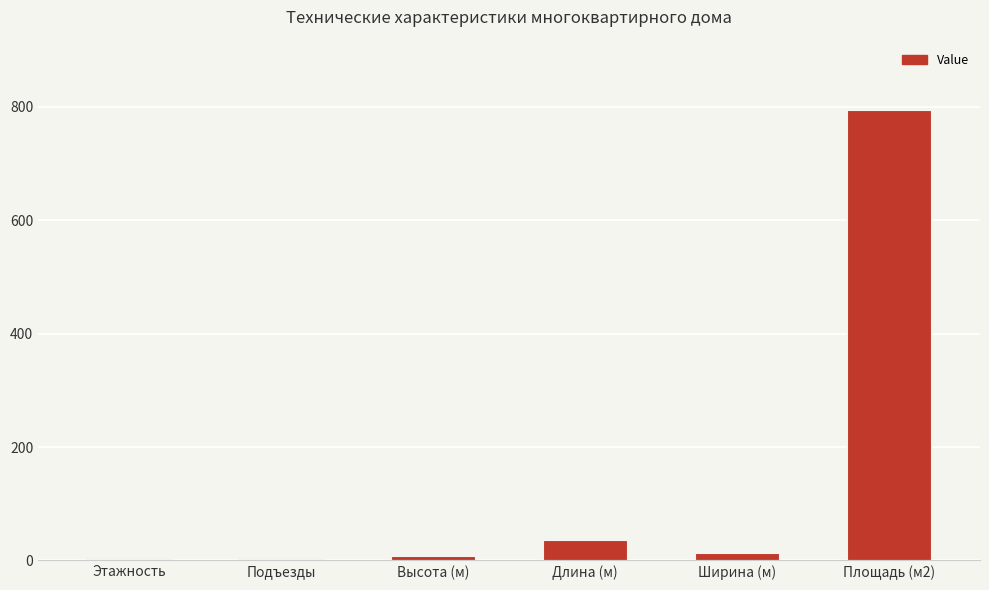

Which has a higher value, Ширина (м) or Длина (м)?

Длина (м)